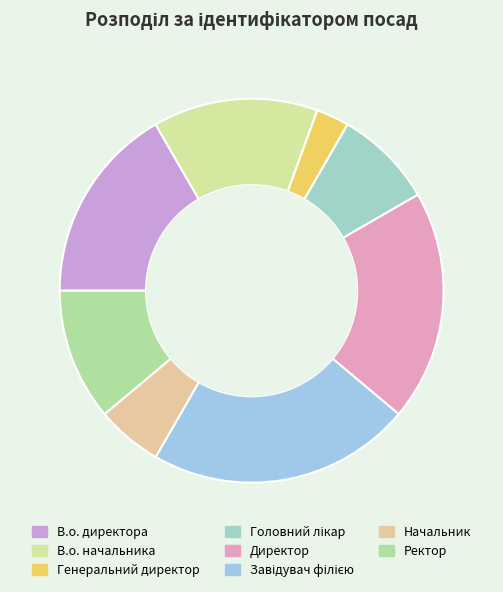

To the nearest percent, what is the difference between the largest and smallest slice percentages?

19%